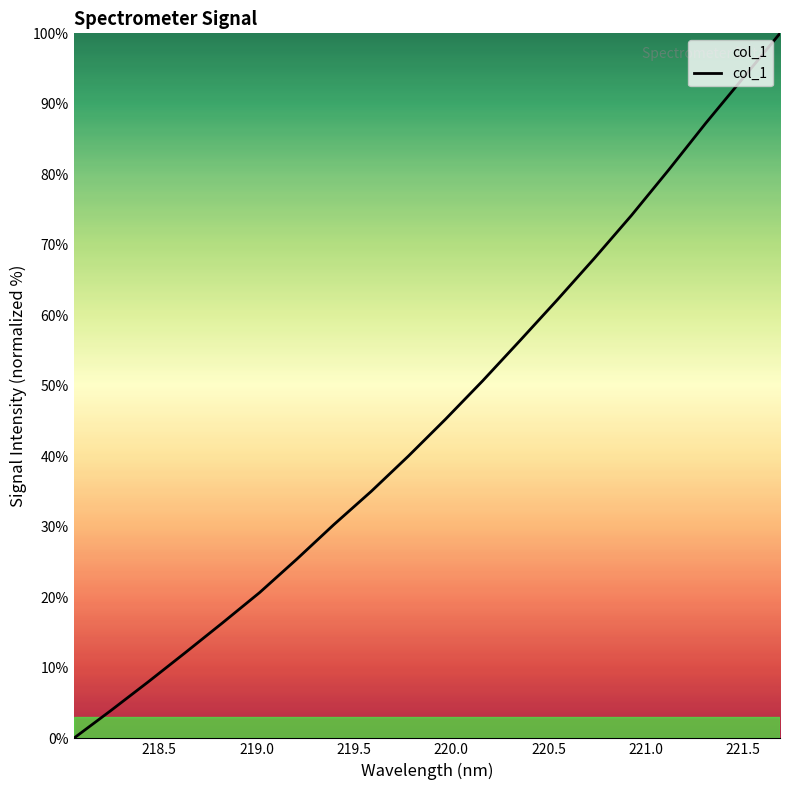

What is the maximum value shown in the chart?

100.0